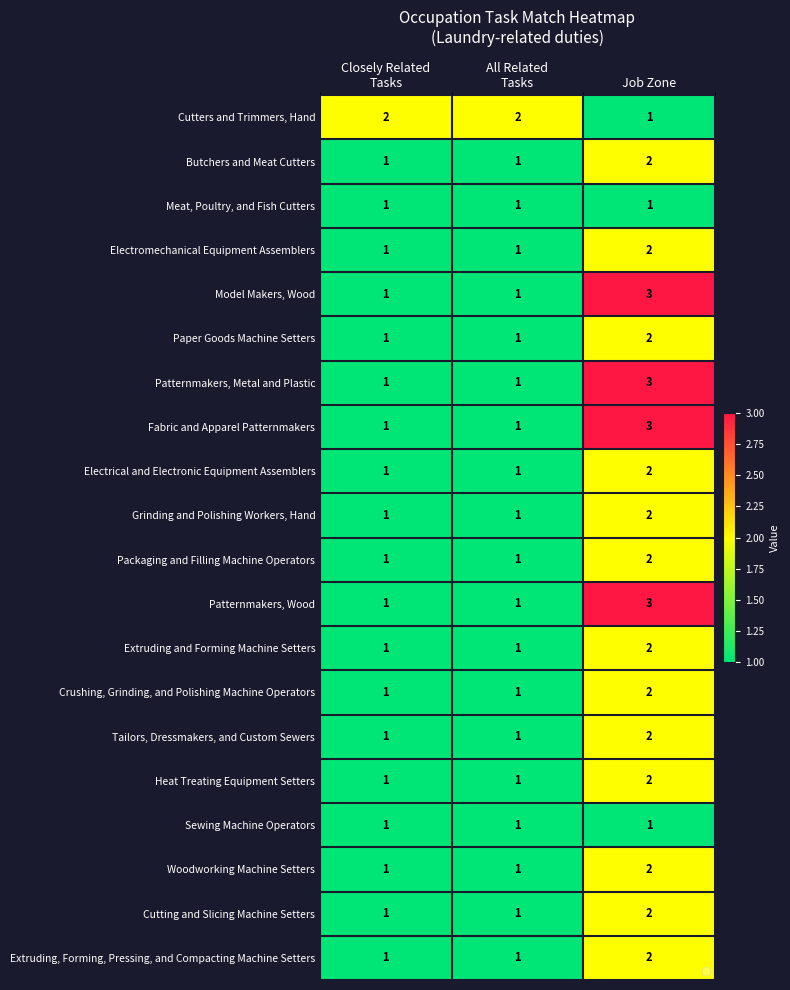

The Paper Goods Machine Setters series shows 3 at Job Zone. True or false?

False